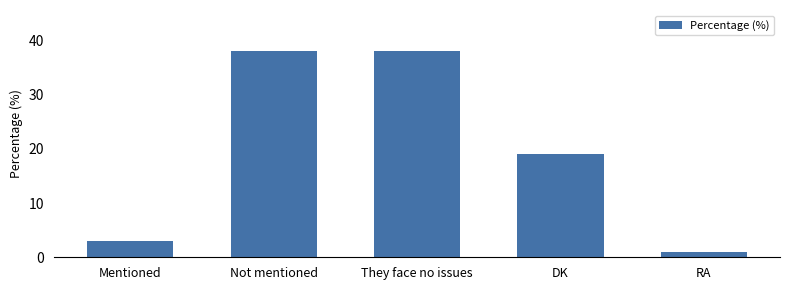

How many values are below 19?

2